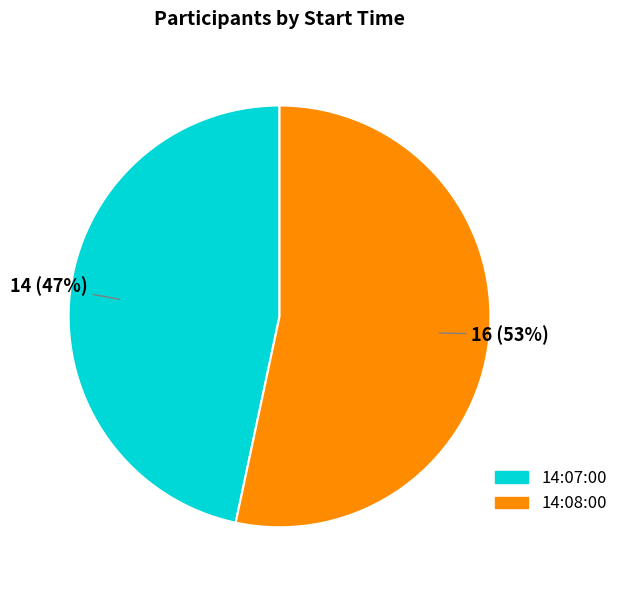

To the nearest percent, what is the average slice percentage?

50%